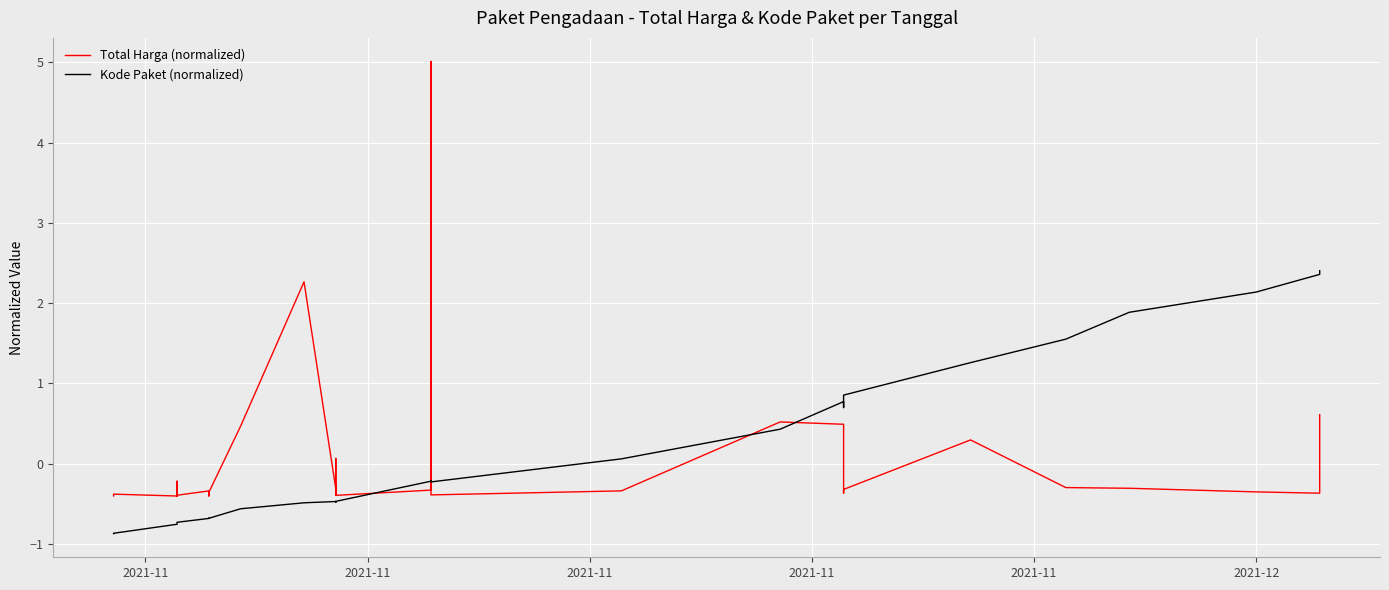

List the series in order of their peak value, lowest first.

Kode Paket (normalized), Total Harga (normalized)